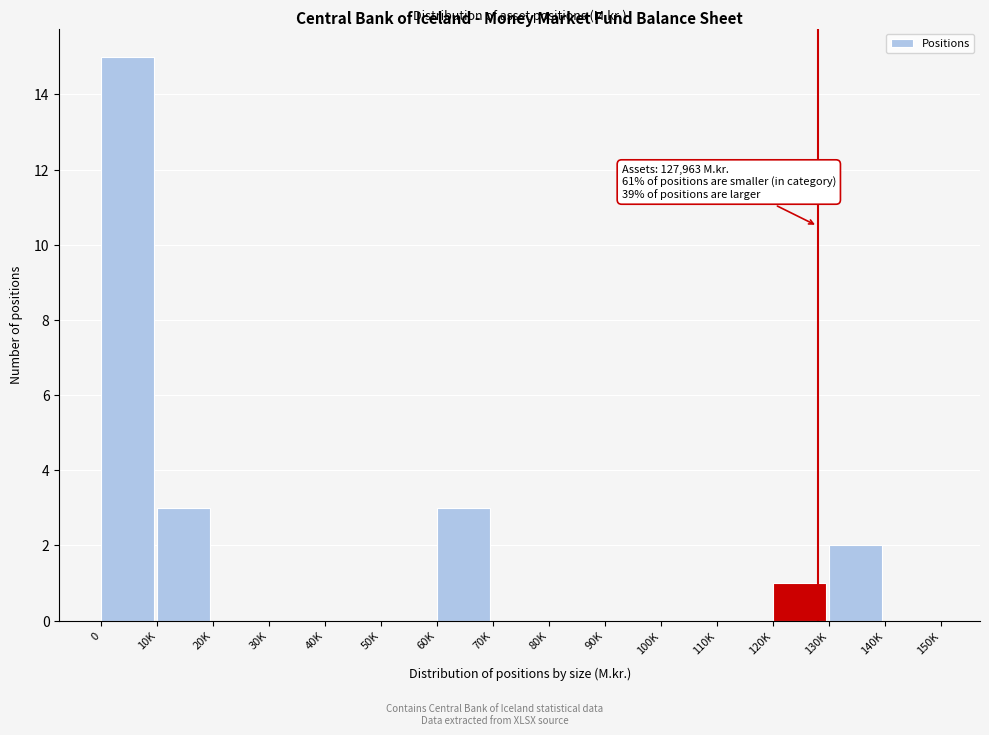

Reading left to right, extract all data points from this chart.

0=15	10K=3	20K=0	30K=0	40K=0	50K=0	60K=3	70K=0	80K=0	90K=0	100K=0	110K=0	120K=1	130K=2	140K=0